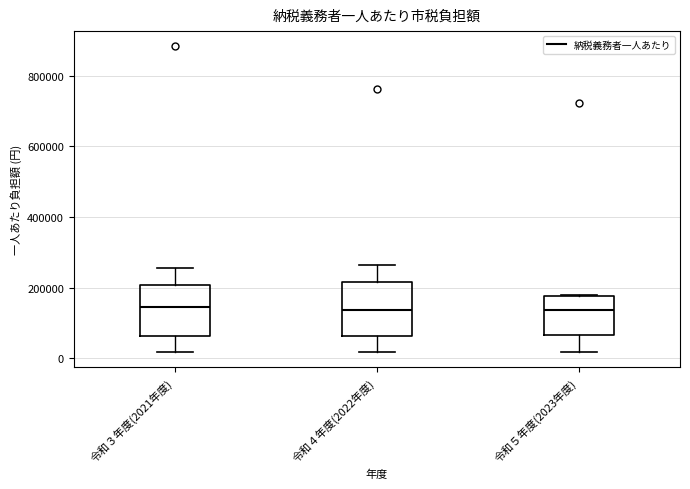

Reading left to right, transcribe this box plot: for each box, give where its median line is, the range the box spans, and where its two whiskers end, as read against the y-axis. The values are not printed on the chart, so give them approximately, as read against the axis.

令和３年度(2021年度): median 140000, box 60000 to 200000, whiskers 20000 to 260000
令和４年度(2022年度): median 140000, box 60000 to 220000, whiskers 20000 to 260000
令和５年度(2023年度): median 140000, box 60000 to 180000, whiskers 20000 to 180000